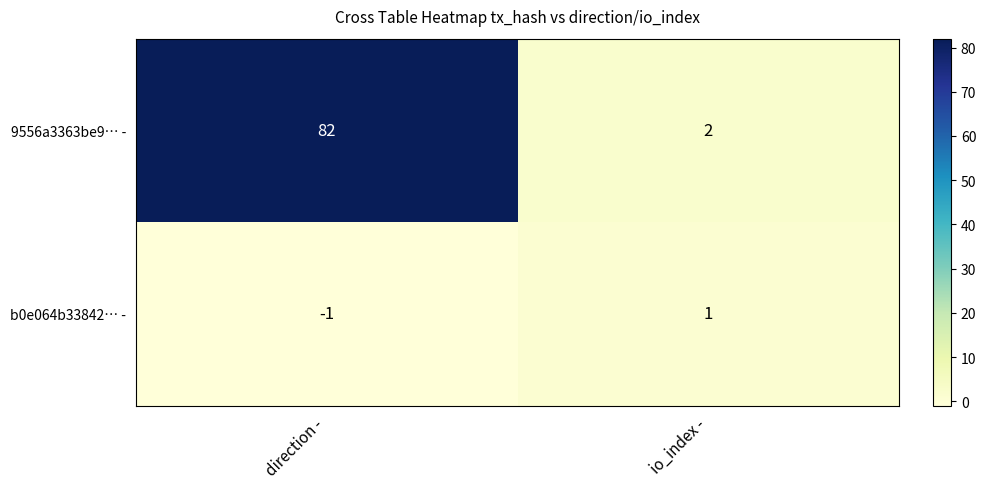

True or false: b0e064b33842… - has a value of 2 at io_index -.

False